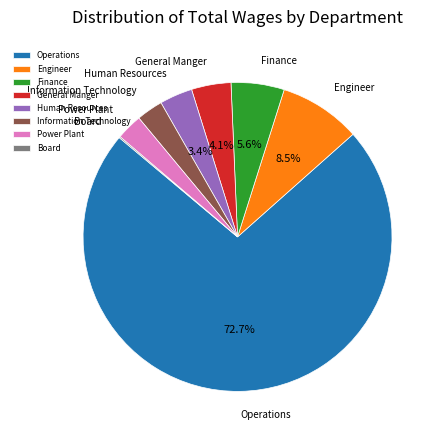

What percentage is the Human Resources slice, to the nearest percent?

3%